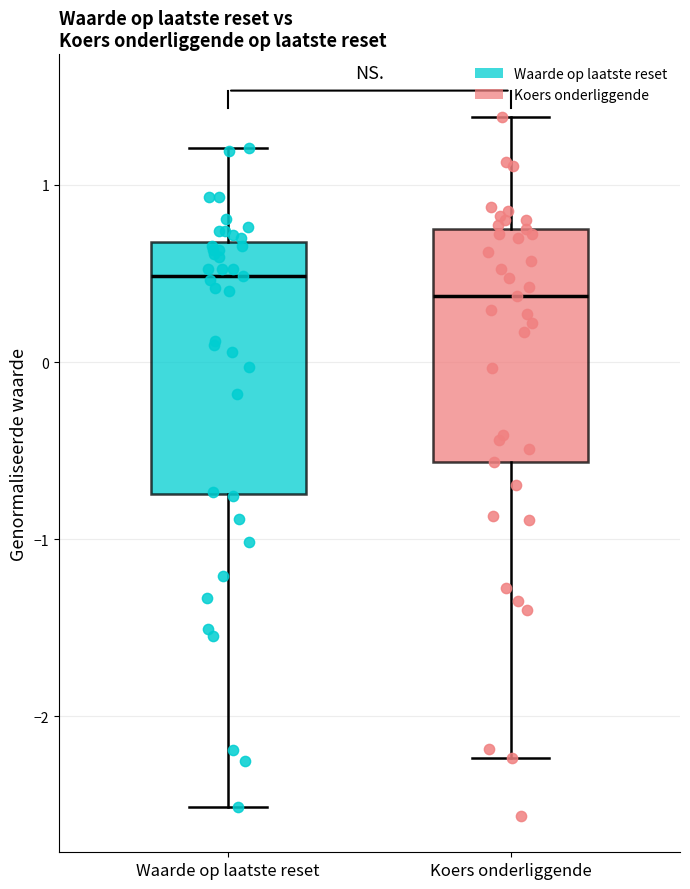

Reading left to right, transcribe this box plot: for each box, give where its median line is, the range the box spans, and where its two whiskers end, as read against the y-axis. The values are not printed on the chart, so give them approximately, as read against the axis.

Waarde op laatste reset: median 0.5, box -0.7 to 0.7, whiskers -2.5 to 1.2
Koers onderliggende: median 0.4, box -0.6 to 0.8, whiskers -2.2 to 1.4